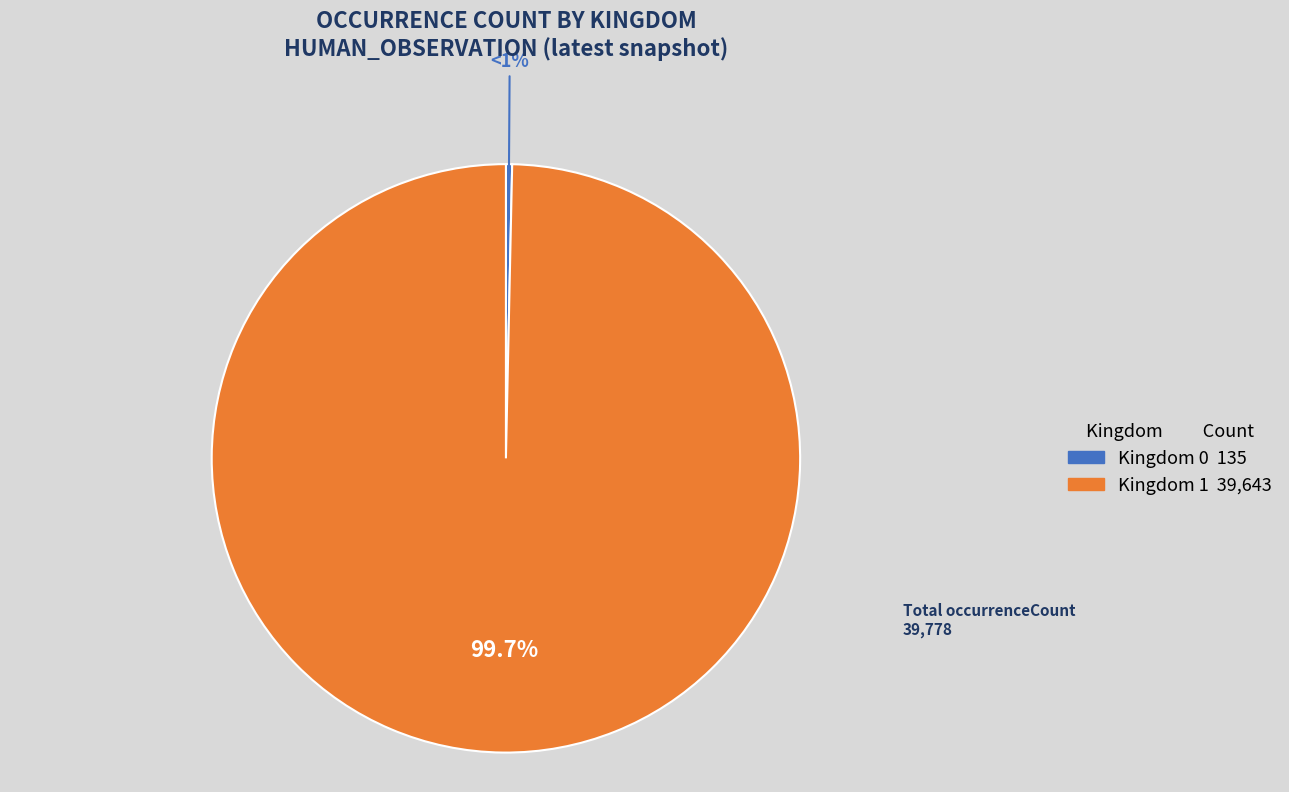

How many segments does this pie chart have?

2